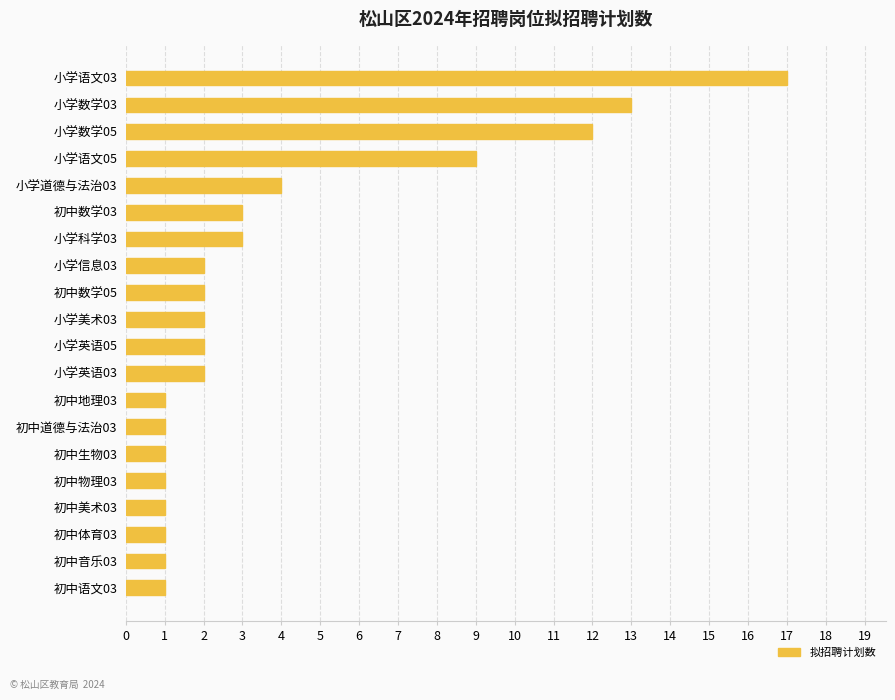

Count the number of categories in the chart.

20